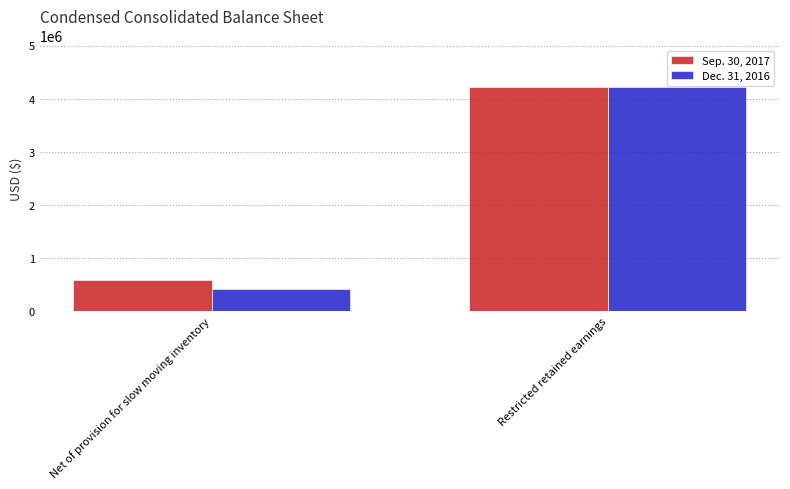

Which series has the largest total across all categories?

Sep. 30, 2017